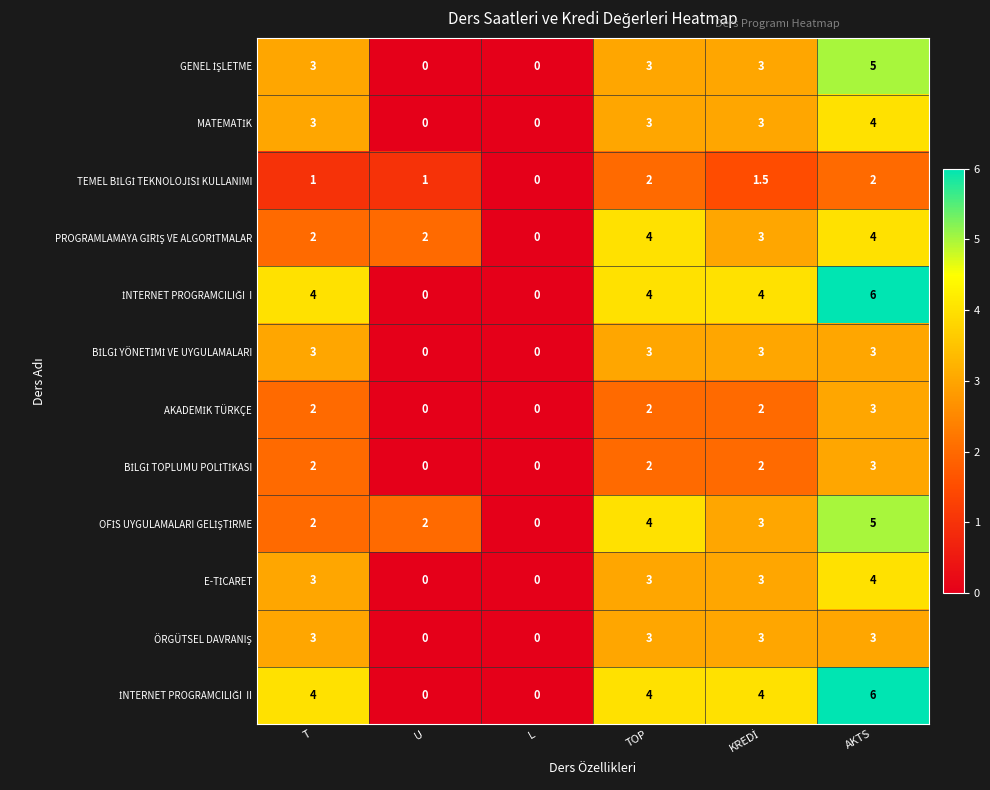

What is the total value across all series at AKTS?

48.0